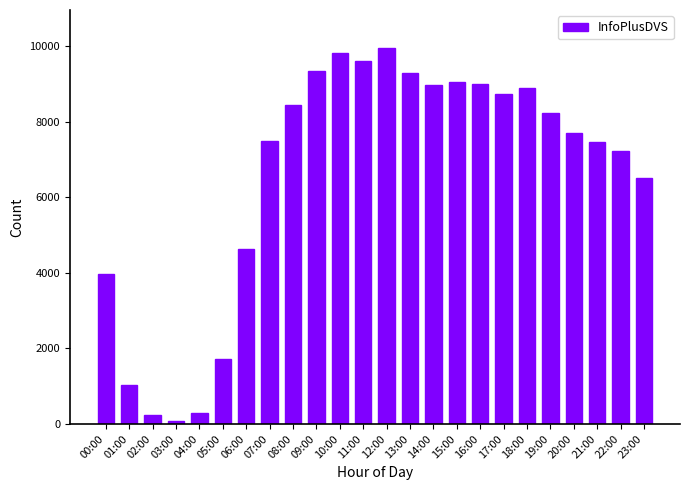

Read the value at 01:00.

1043